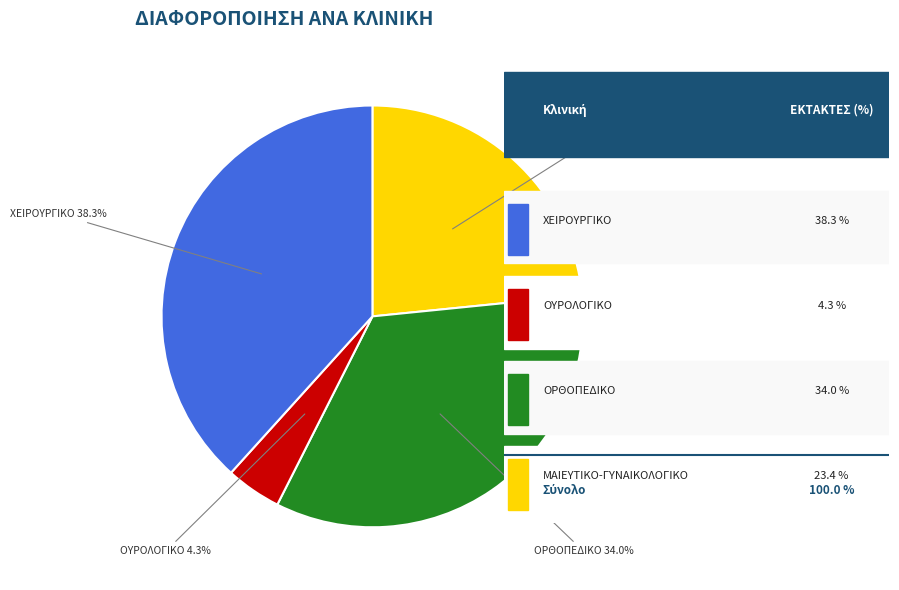

Which category has the biggest portion of the pie?

ΧΕΙΡΟΥΡΓΙΚΟ